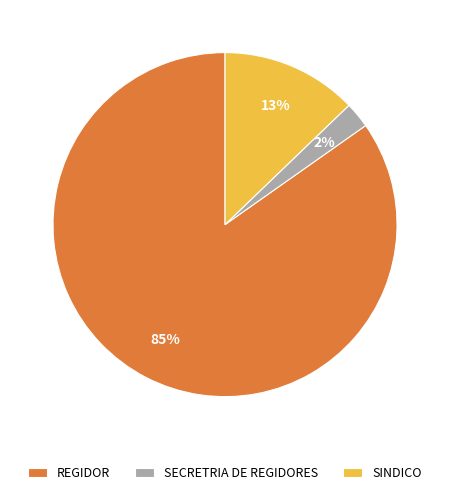

How many segments does this pie chart have?

3